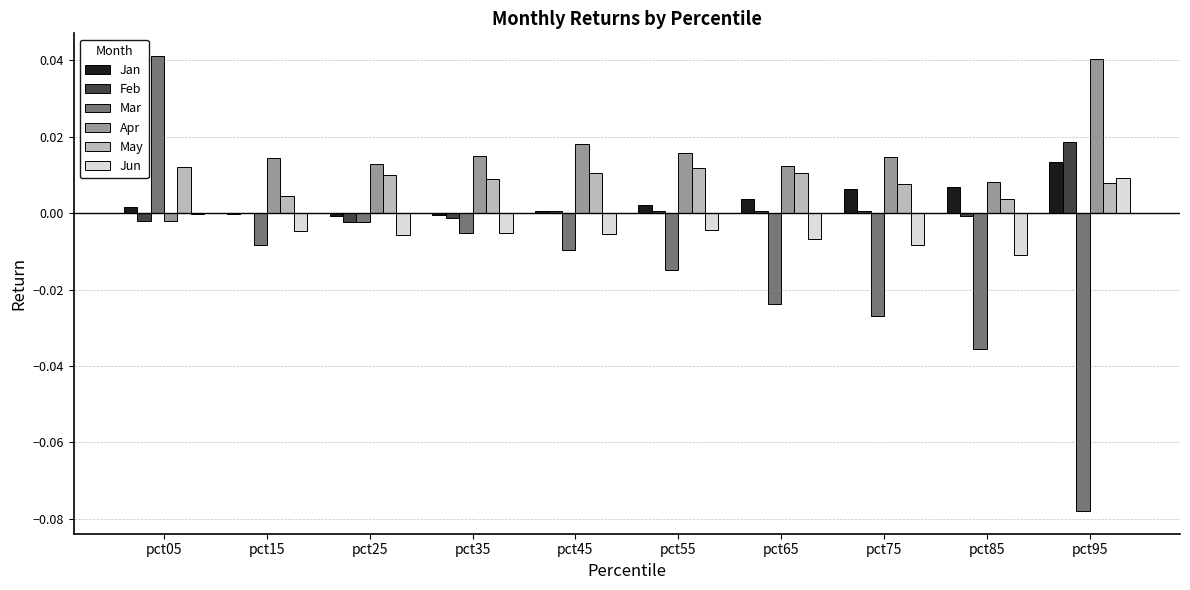

The Mar series shows -0.0 at pct15. True or false?

True